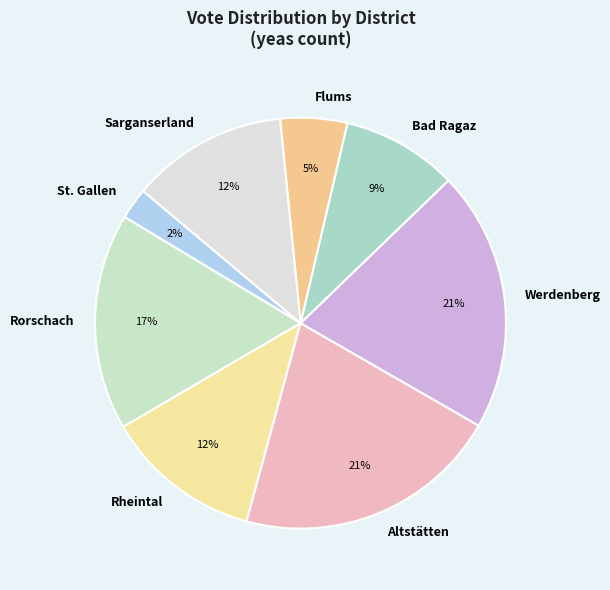

Which category has the smallest portion of the pie?

St. Gallen